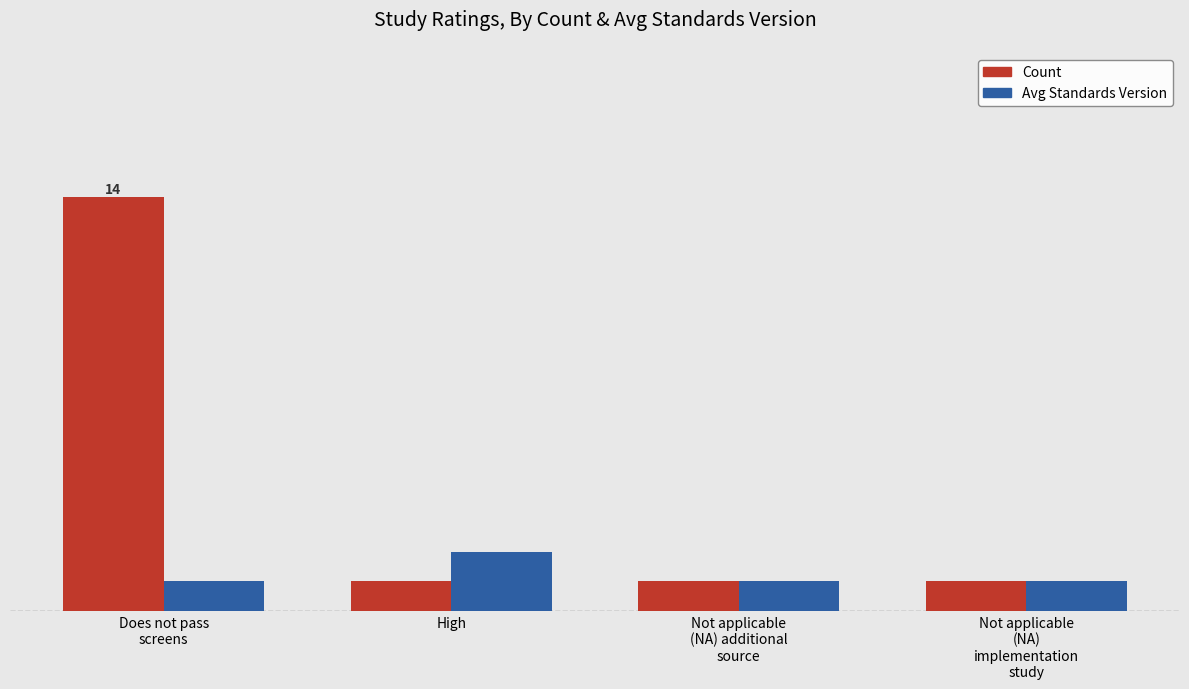

What are all the series names shown in the legend?

Count, Avg Standards Version